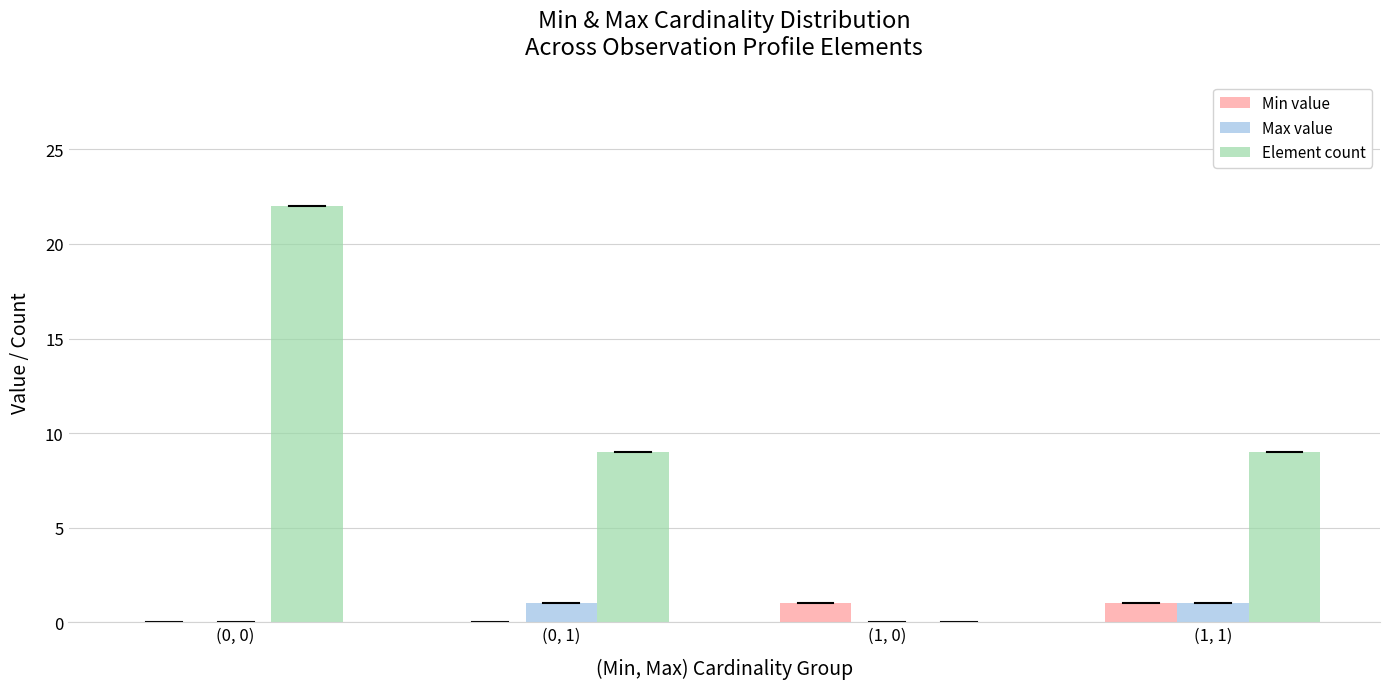

Which series has the largest total across all categories?

Element count